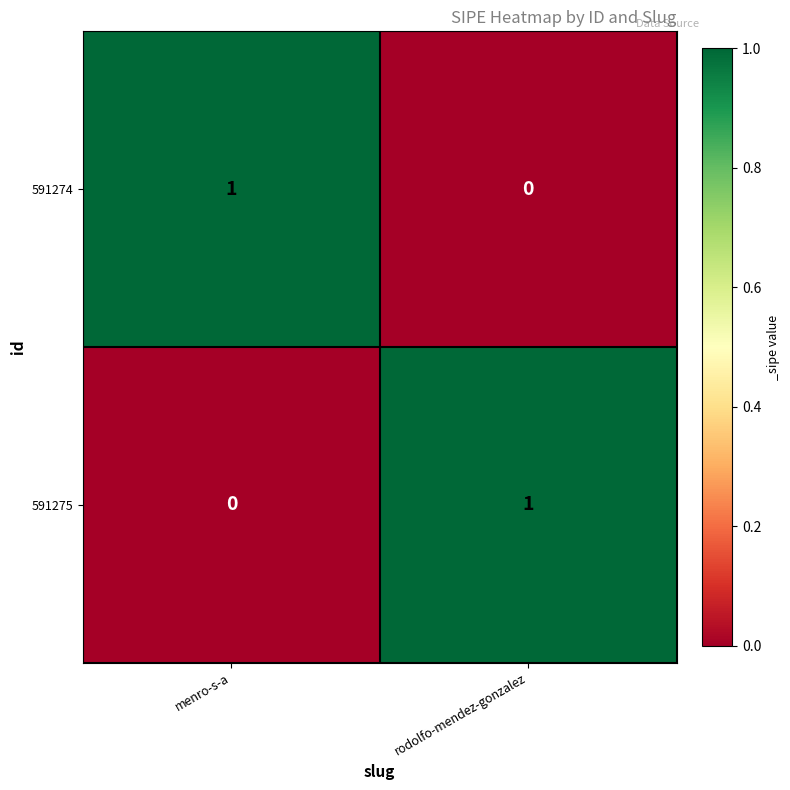

Is the value of 591274 at rodolfo-mendez-gonzalez greater than the value of 591275 at rodolfo-mendez-gonzalez?

No